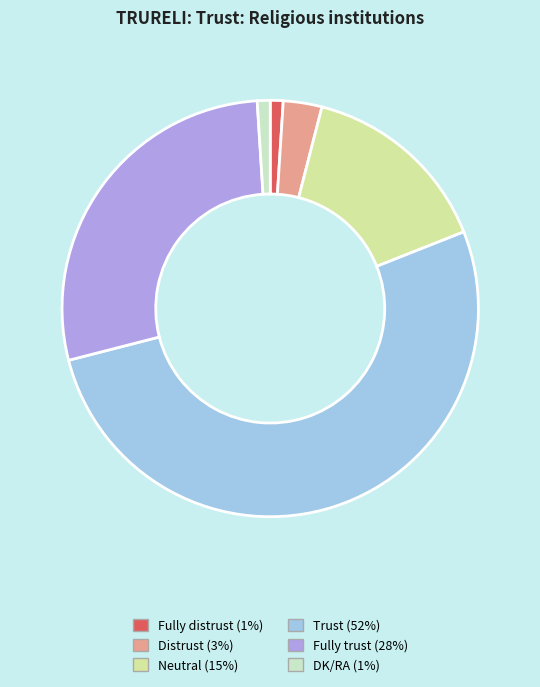

The Trust slice represents 52% of the pie. True or false?

True